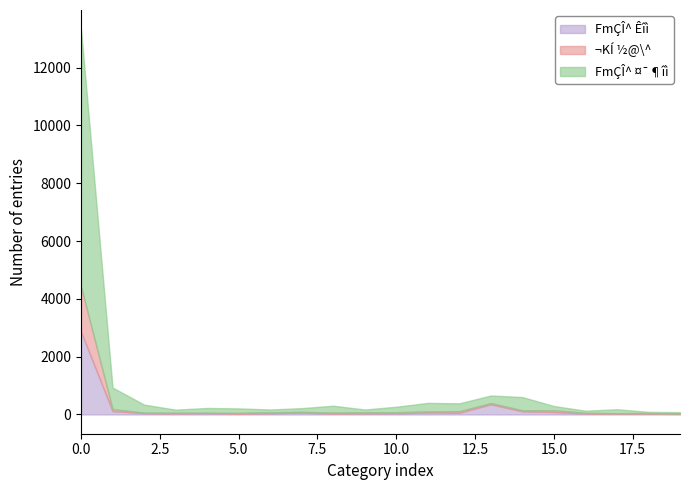

What is the maximum value for FmÇÎ^ Êîì?

2861